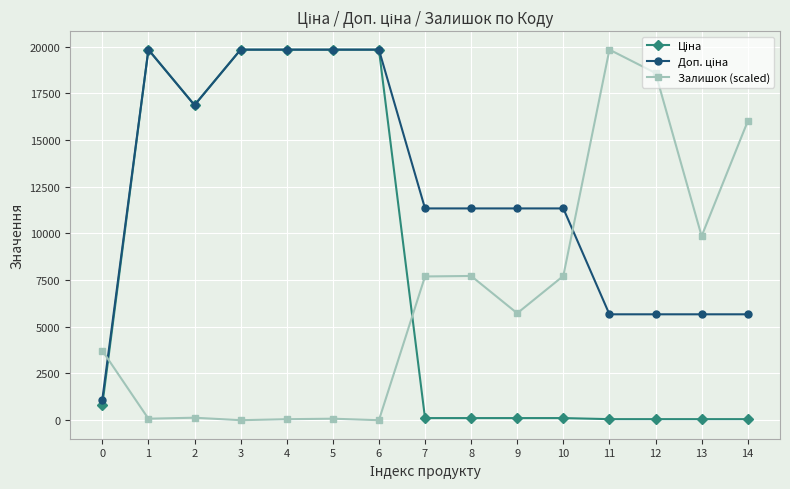

What is the difference between the highest and lowest values at 6?

19831.1